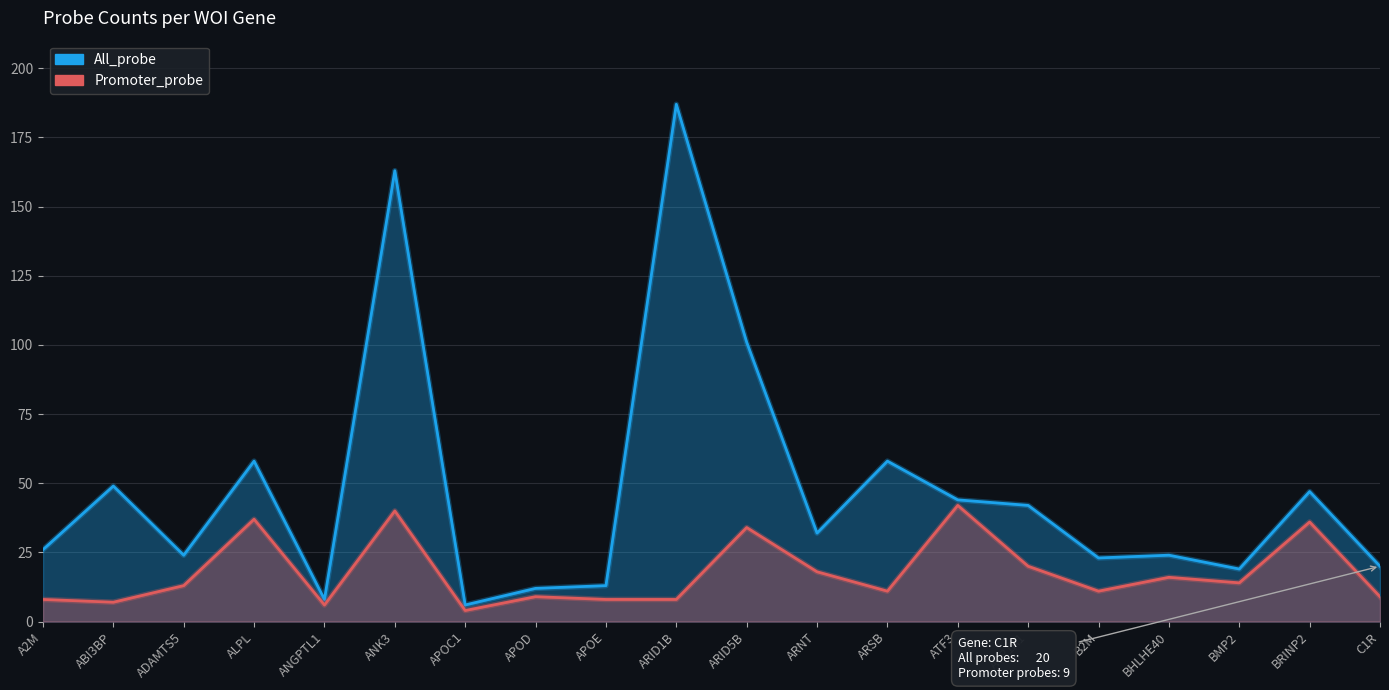

True or false: Promoter_probe and All_probe cross at least once.

False